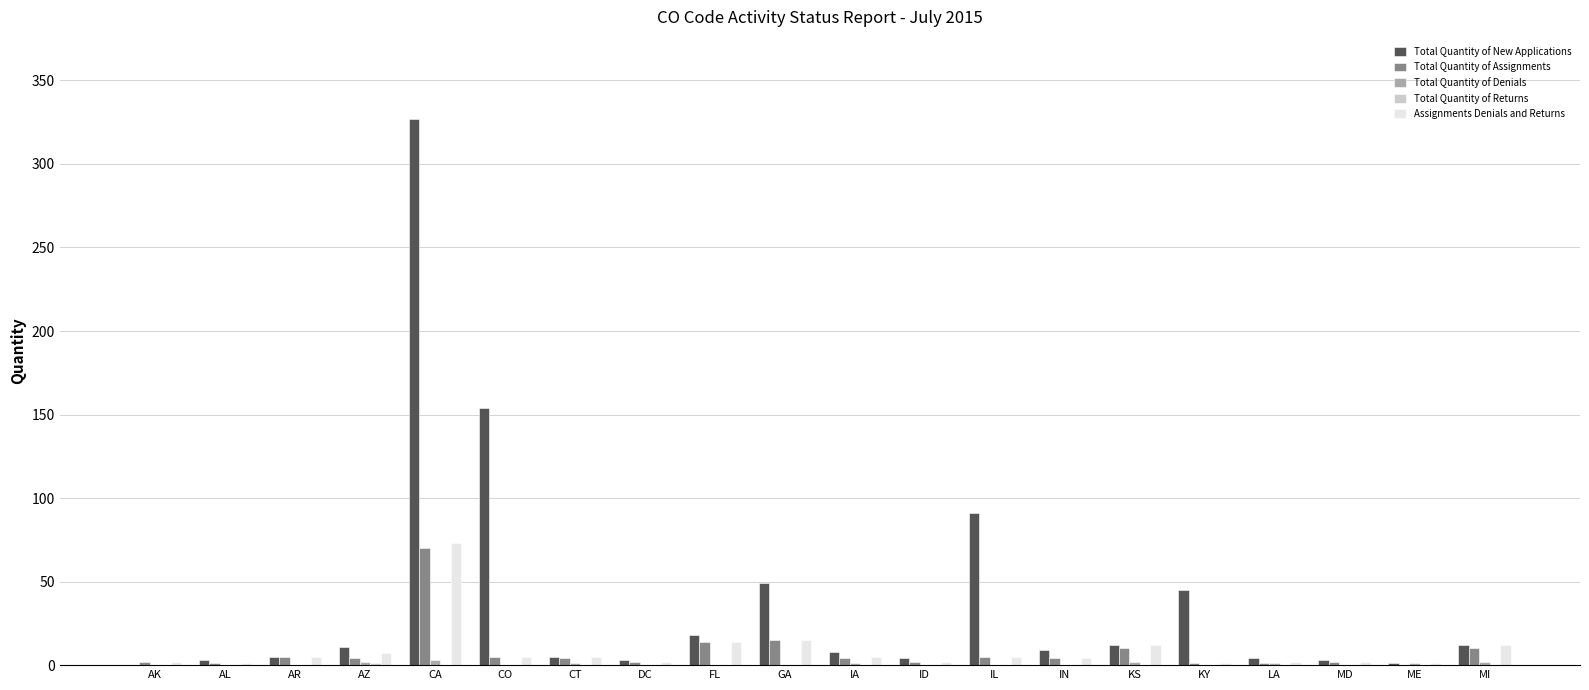

What value does the Total Quantity of Assignments series have at FL?

14